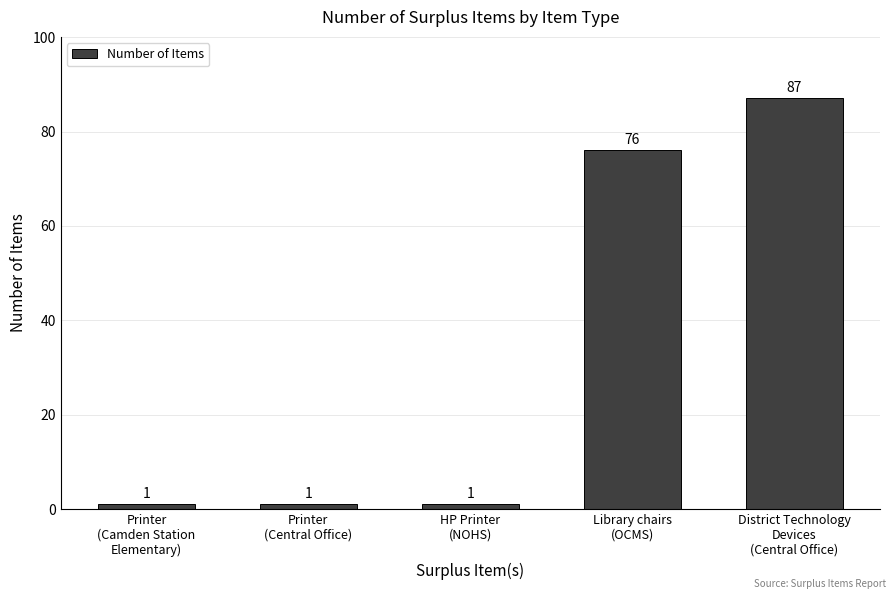

What is the greatest value displayed?

87